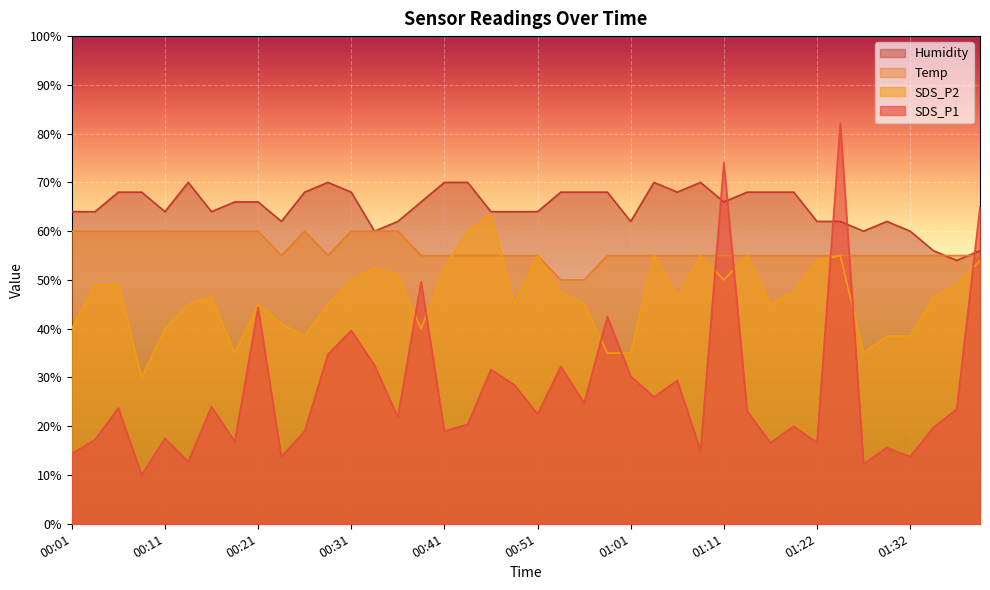

How many interior local valleys does the Temp series have?

2